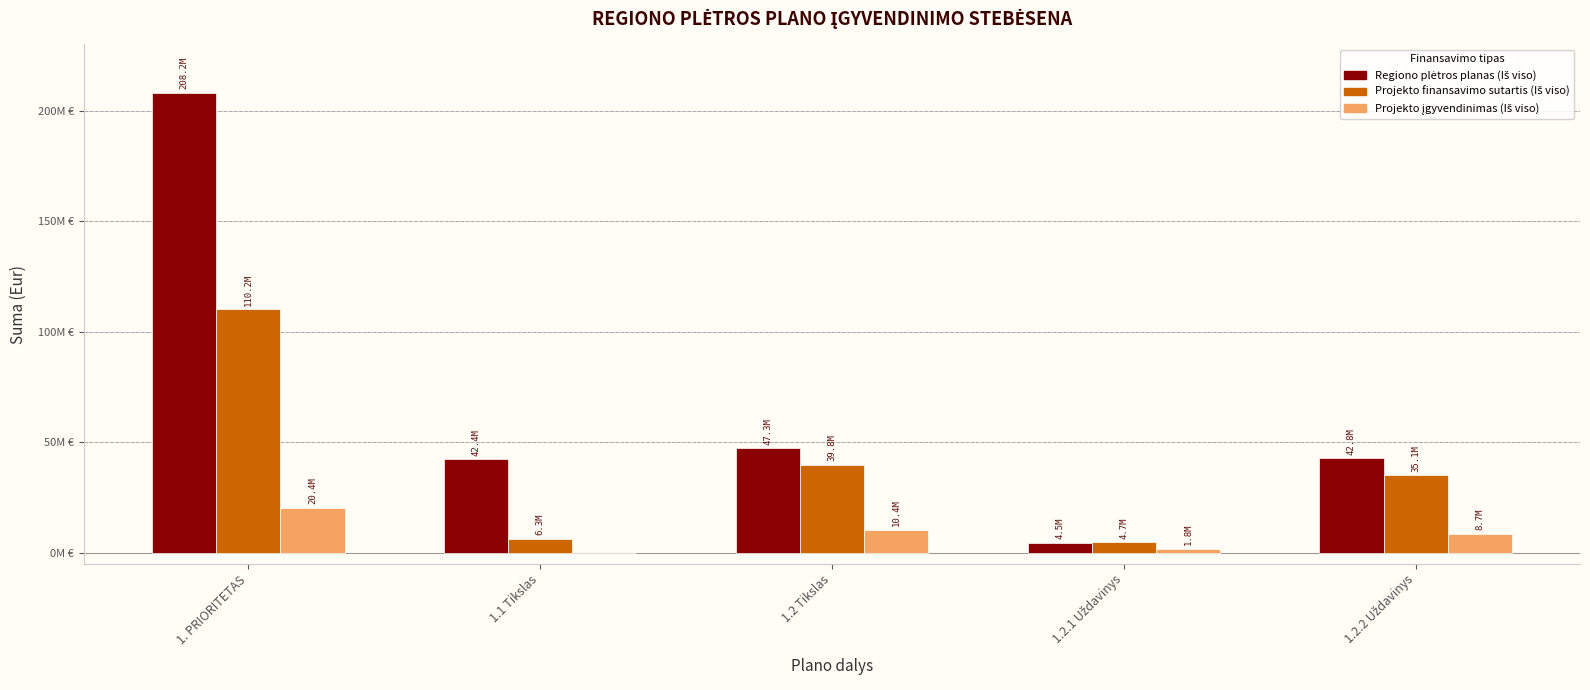

What is the label of the 4th bar from the left?

1.2.1 Uždavinys